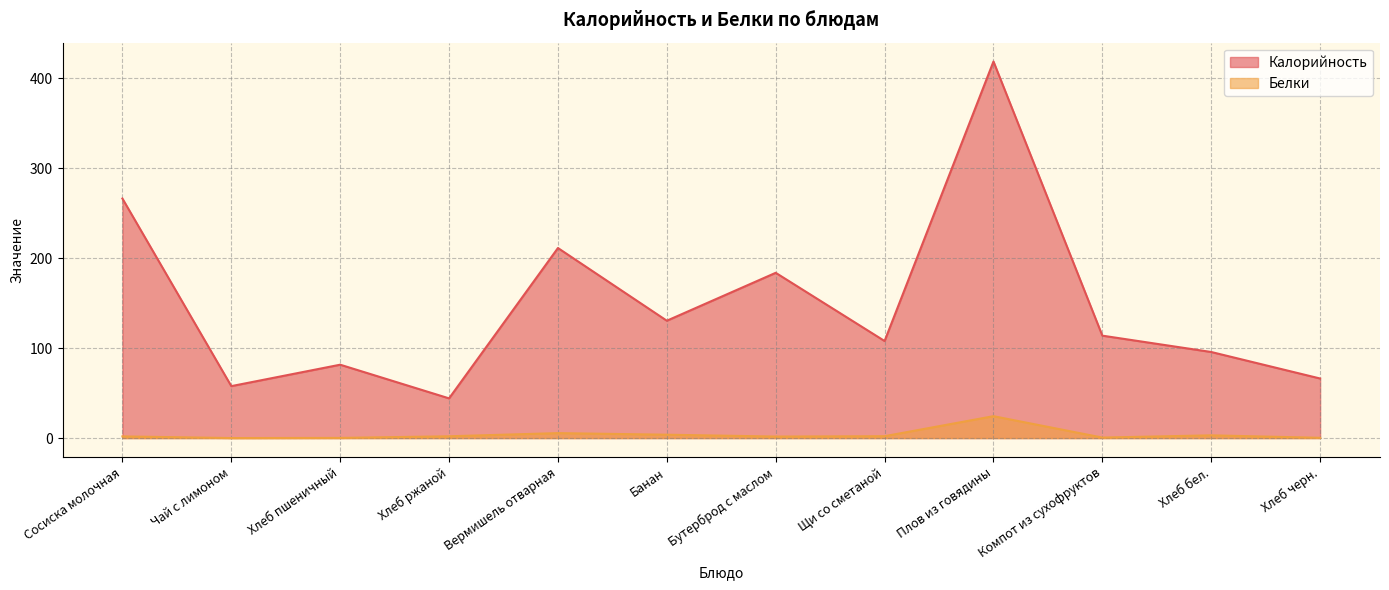

Reading left to right, what are all the values shown in this chart?

Калорийность: 266.1	57.7	81.5	44.1	211.2	130.4	183.6	107.8	418.4	113.8	95.6	66.2
Белки: 1.9	0.0	0.2	2.0	5.5	3.8	1.7	2.1	24.3	0.6	3.0	0.3